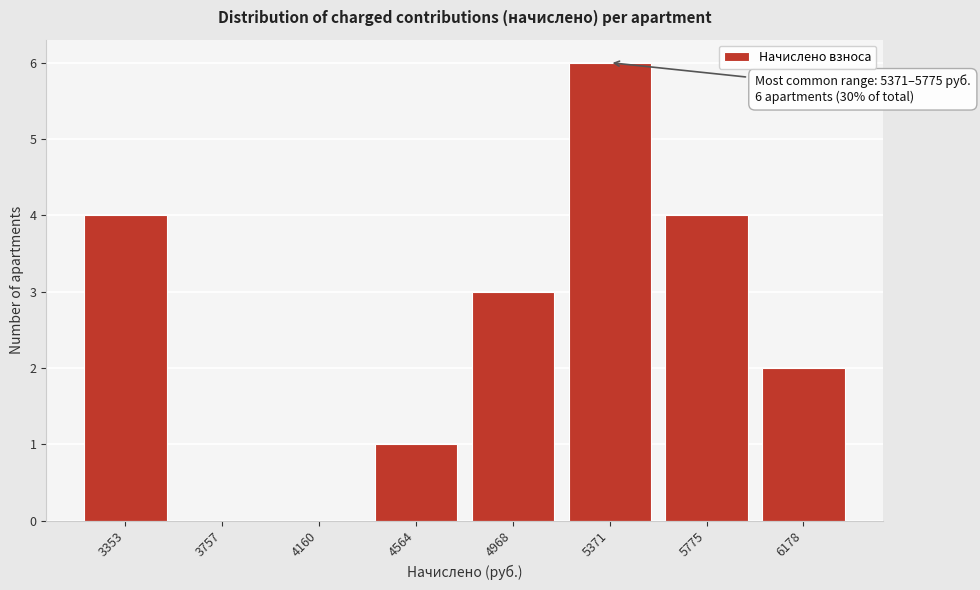

Reading left to right, transcribe all the data shown in this chart.

3353=4	3757=0	4160=0	4564=1	4968=3	5371=6	5775=4	6178=2